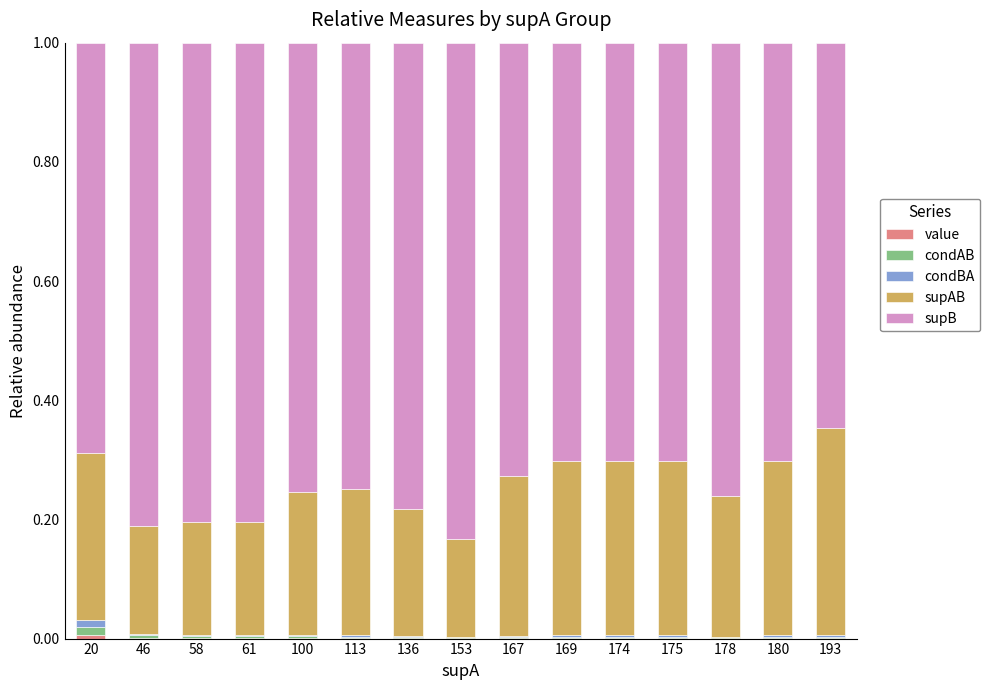

True or false: value has a value of 0.0 at 100.

True